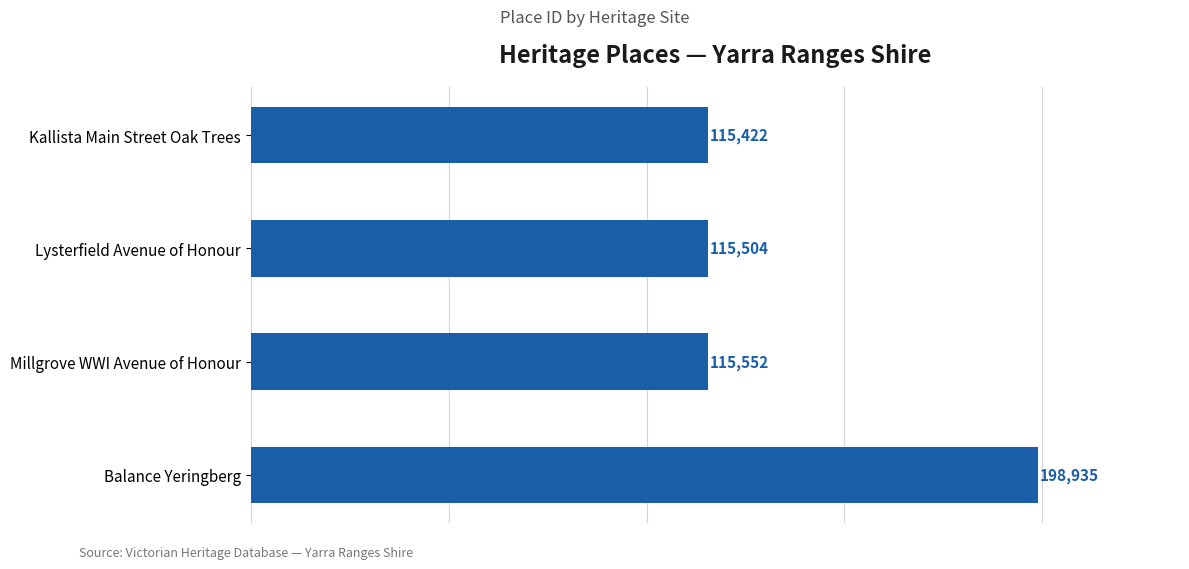

The value at Millgrove WWI Avenue of Honour is 115552. True or false?

True